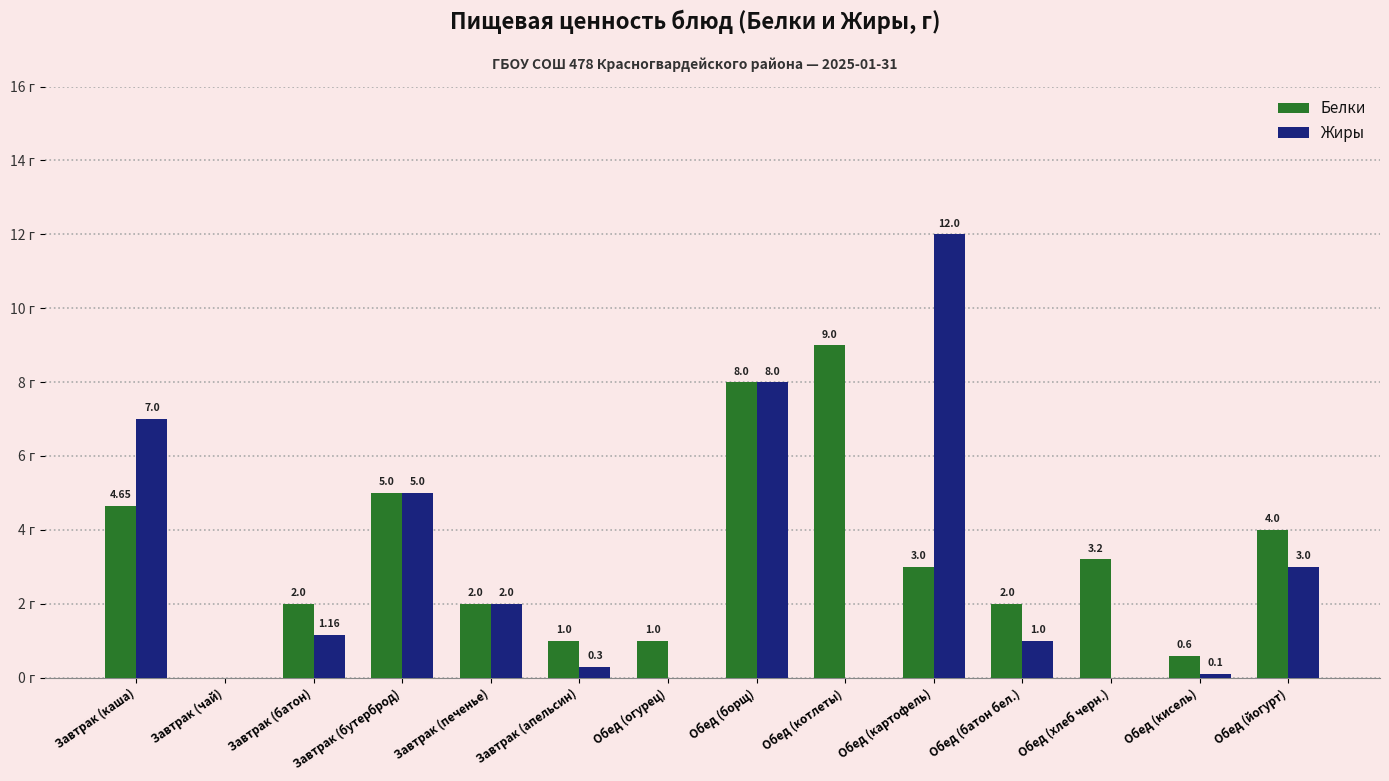

Between Обед (котлеты) and Обед (йогурт), which series saw the biggest shift?

Белки